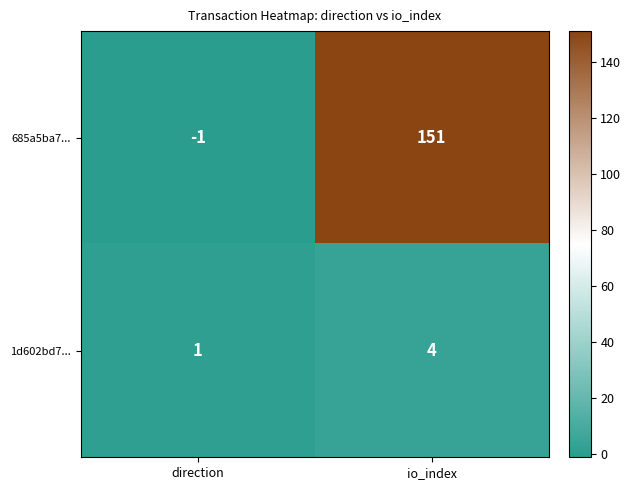

At which category is the sum across all series the highest?

io_index